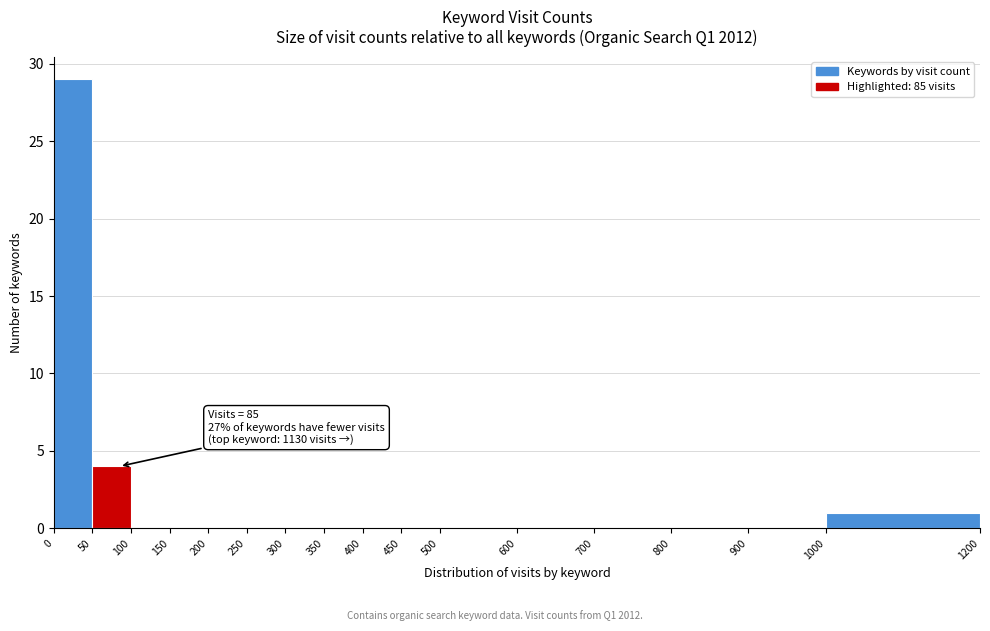

Over which range of the x-axis is the bar tallest?

0 to 50